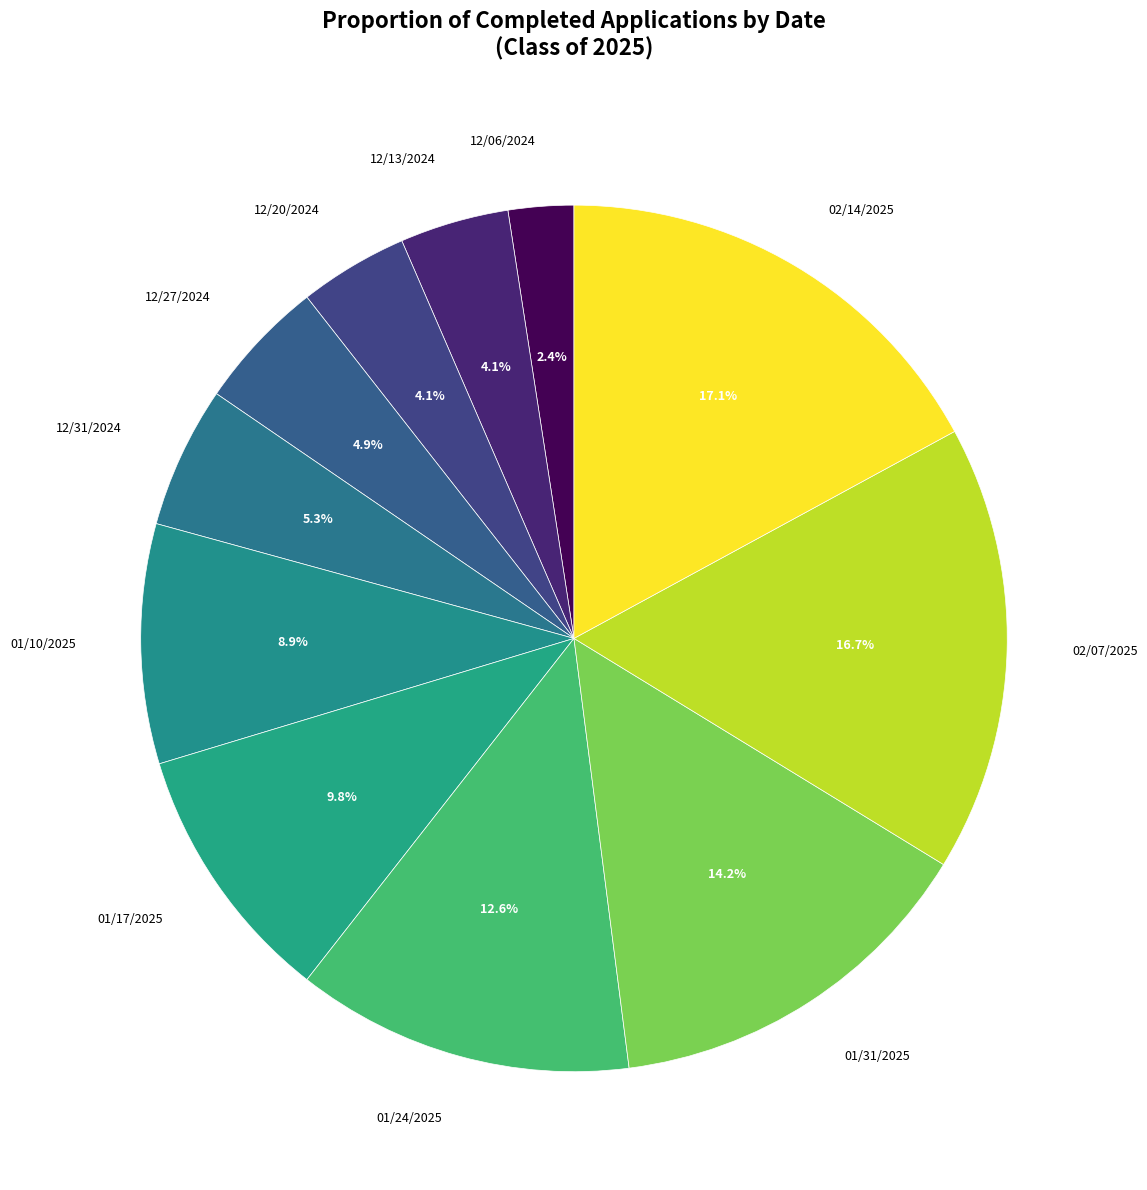

How many slices are in this pie chart?

11